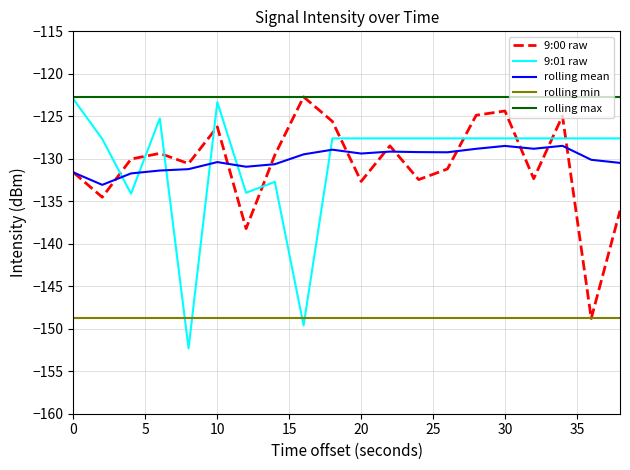

How many values in the 9:00 raw series exceed -130?

9